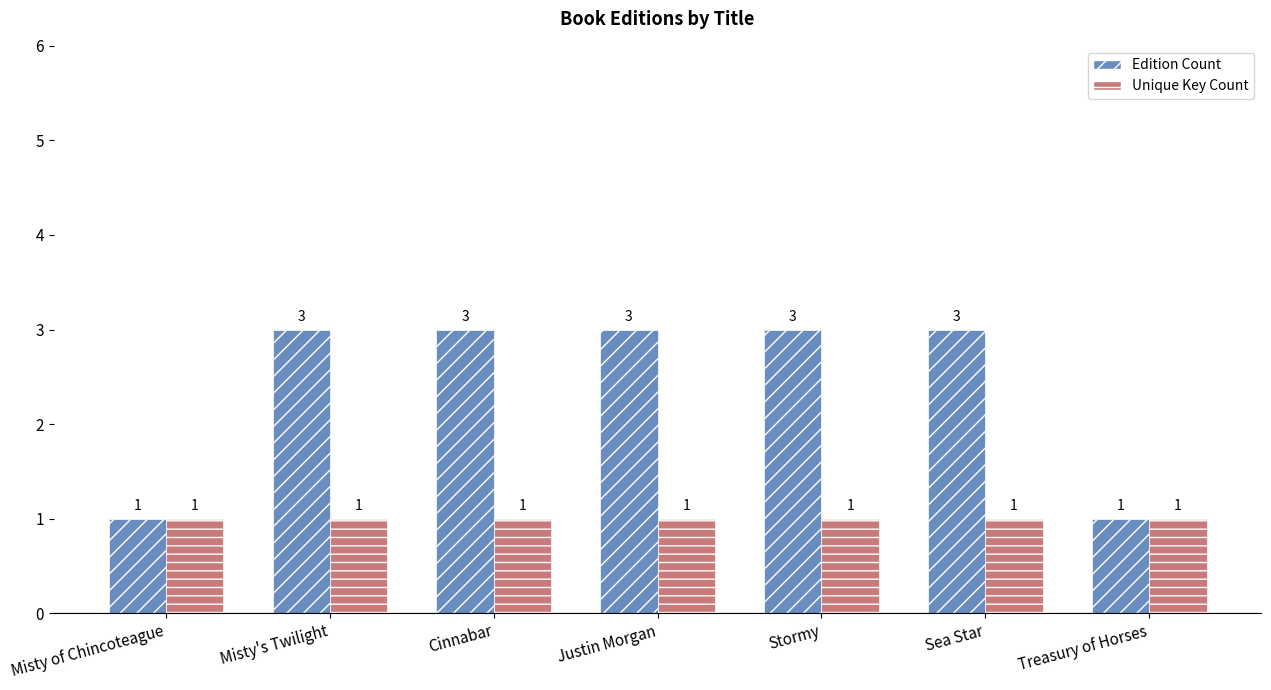

Count the Edition Count values in the range 1 to 3.

7